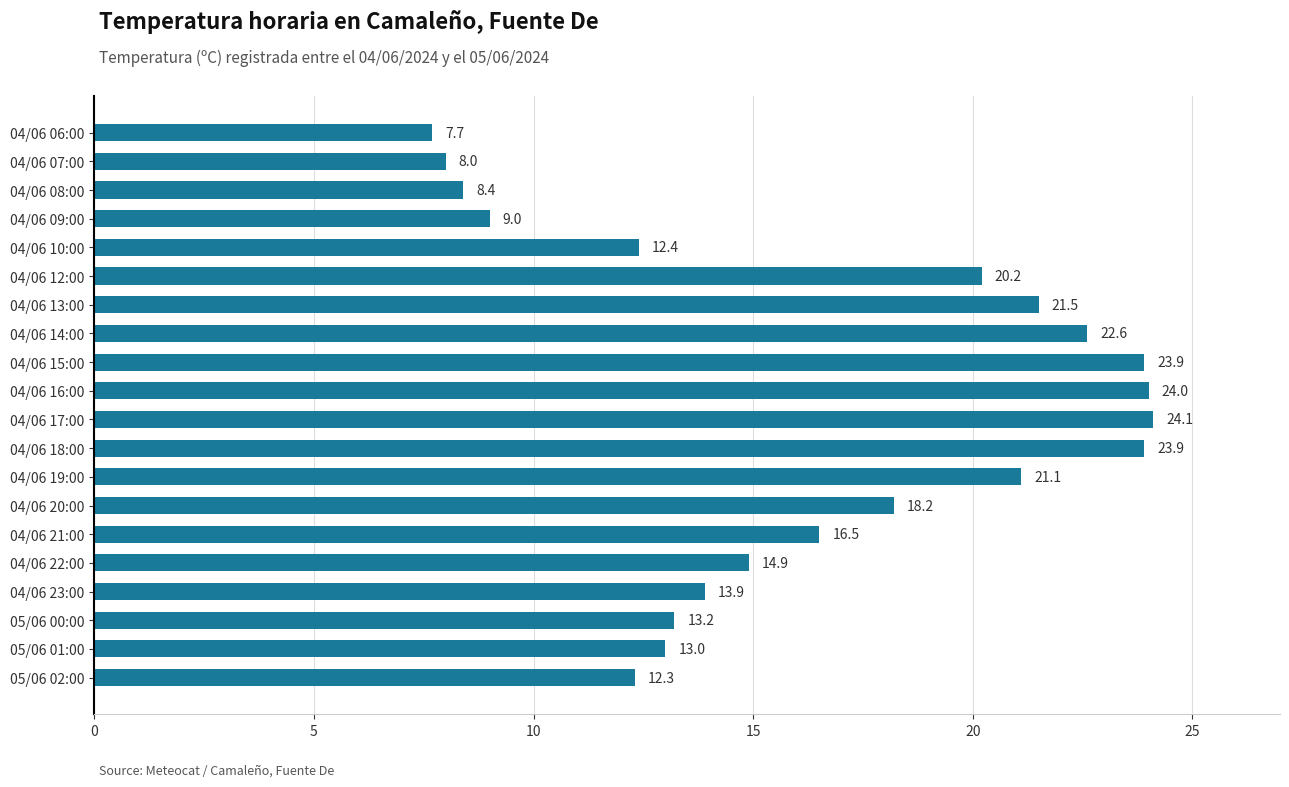

Reading bottom to top, list all the values displayed in this chart.

05/06 02:00=12.3	05/06 01:00=13.0	05/06 00:00=13.2	04/06 23:00=13.9	04/06 22:00=14.9	04/06 21:00=16.5	04/06 20:00=18.2	04/06 19:00=21.1	04/06 18:00=23.9	04/06 17:00=24.1	04/06 16:00=24.0	04/06 15:00=23.9	04/06 14:00=22.6	04/06 13:00=21.5	04/06 12:00=20.2	04/06 10:00=12.4	04/06 09:00=9.0	04/06 08:00=8.4	04/06 07:00=8.0	04/06 06:00=7.7